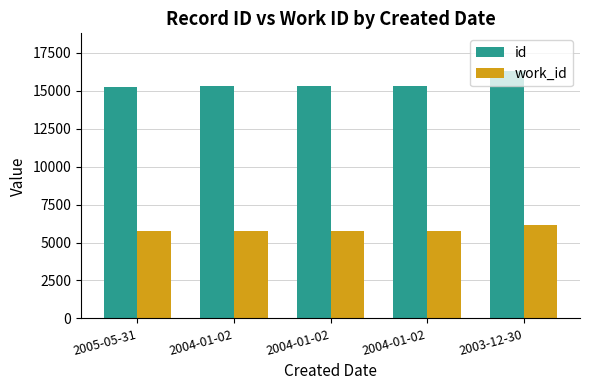

What value does the id series have at 2005-05-31, to the nearest 50?

15250